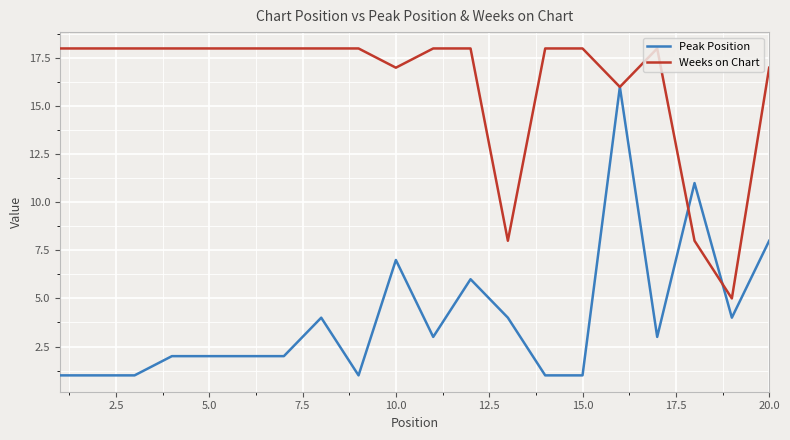

List the series in order of their peak value, lowest first.

Peak Position, Weeks on Chart